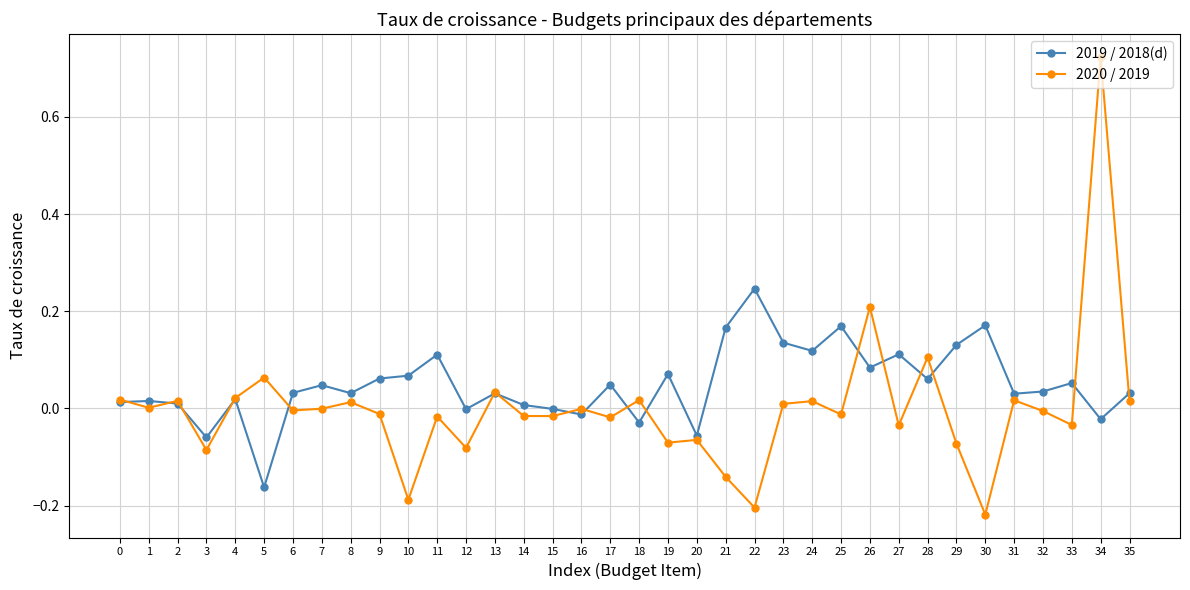

Is the value of 2020 / 2019 at 4 greater than the value of 2019 / 2018(d) at 30?

No